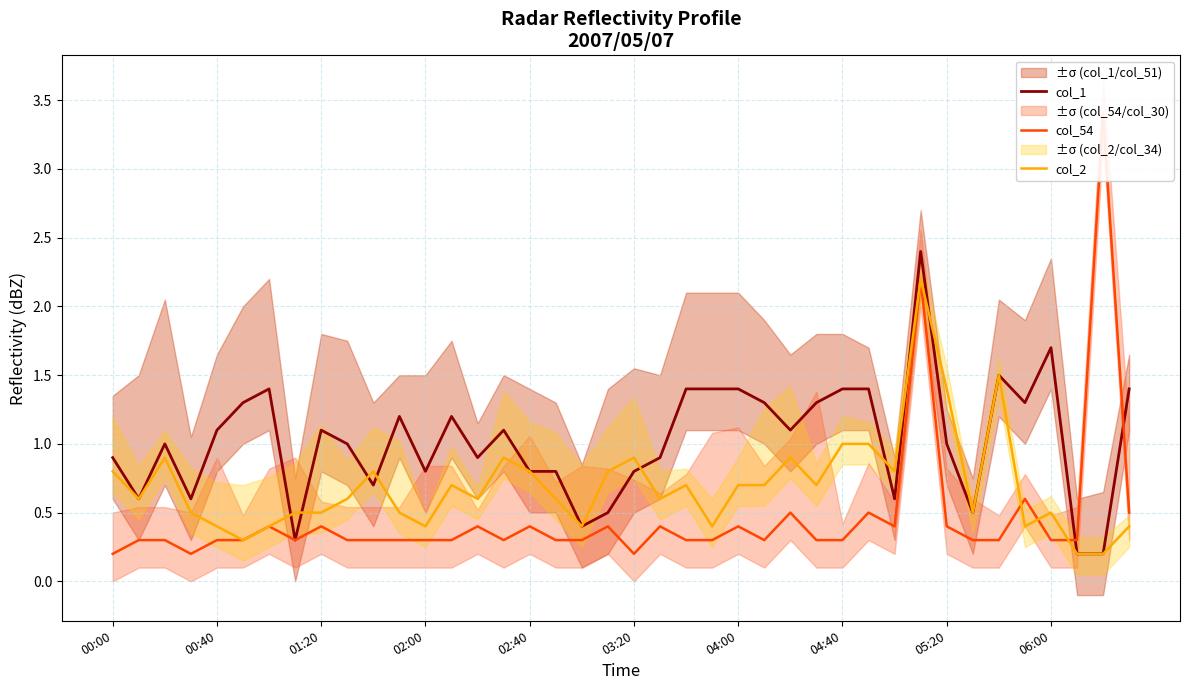

What is the label of the 1st point from the right?

39